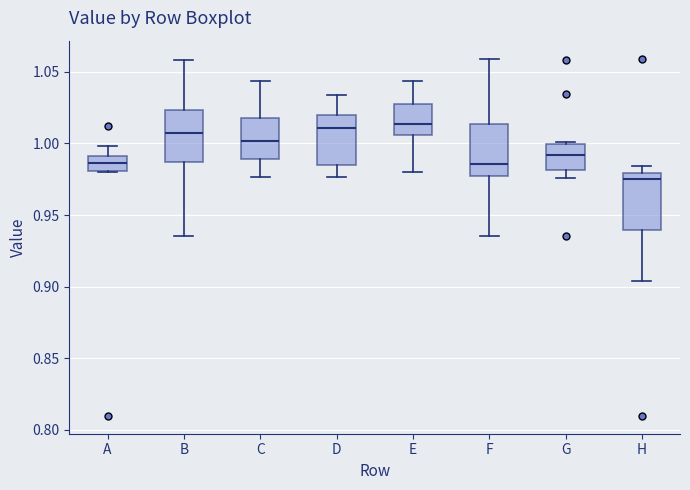

Reading left to right, transcribe this box plot: for each box, give where its median line is, the range the box spans, and where its two whiskers end, as read against the y-axis. The values are not printed on the chart, so give them approximately, as read against the axis.

A: median 0.985, box 0.980 to 0.990, whiskers 0.980 to 1.000
B: median 1.005, box 0.985 to 1.025, whiskers 0.935 to 1.060
C: median 1.000, box 0.990 to 1.020, whiskers 0.975 to 1.045
D: median 1.010, box 0.985 to 1.020, whiskers 0.975 to 1.035
E: median 1.015, box 1.005 to 1.030, whiskers 0.980 to 1.045
F: median 0.985, box 0.975 to 1.015, whiskers 0.935 to 1.060
G: median 0.990, box 0.980 to 1.000, whiskers 0.975 to 1.000
H: median 0.975, box 0.940 to 0.980, whiskers 0.905 to 0.985